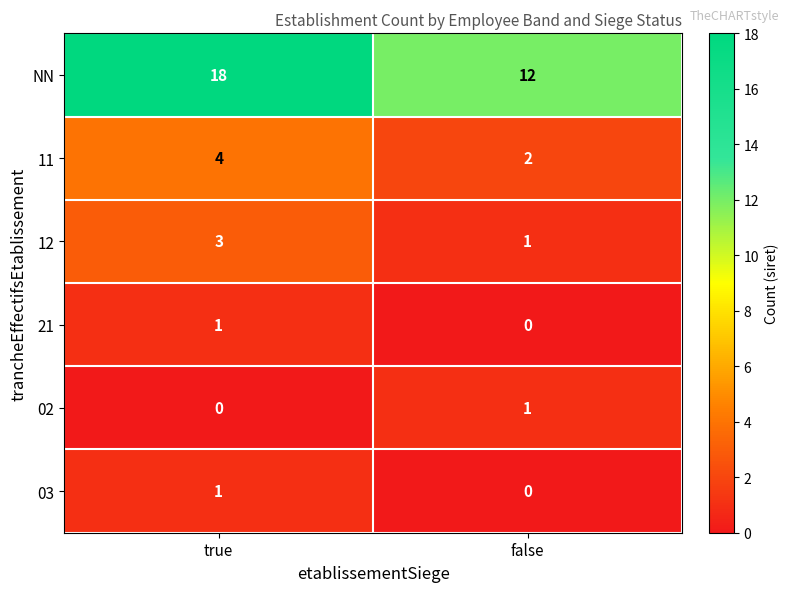

Reading left to right, extract all data points from this chart.

NN: 18	12
11: 4	2
12: 3	1
21: 1	0
02: 0	1
03: 1	0